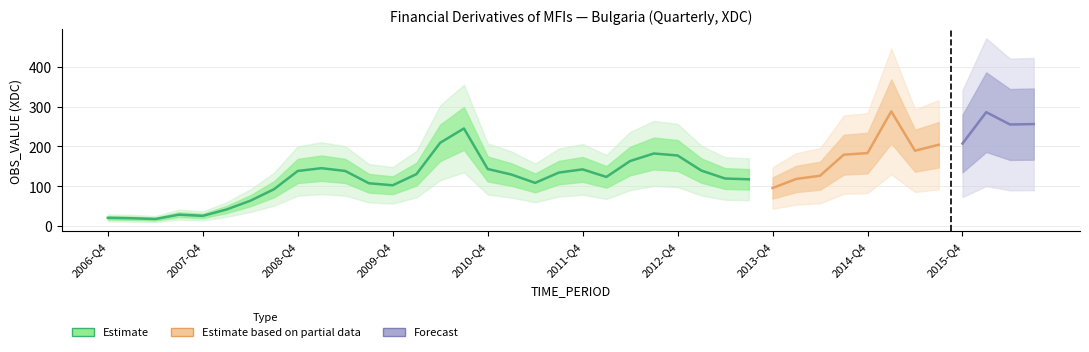

What is the label of the 7th point from the left?

2008-Q2